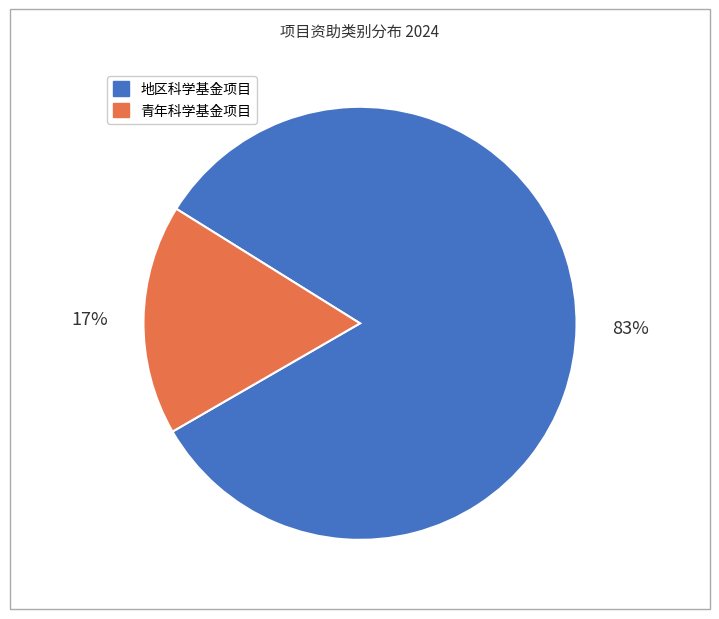

Does 地区科学基金项目 account for over 50% of the chart?

Yes